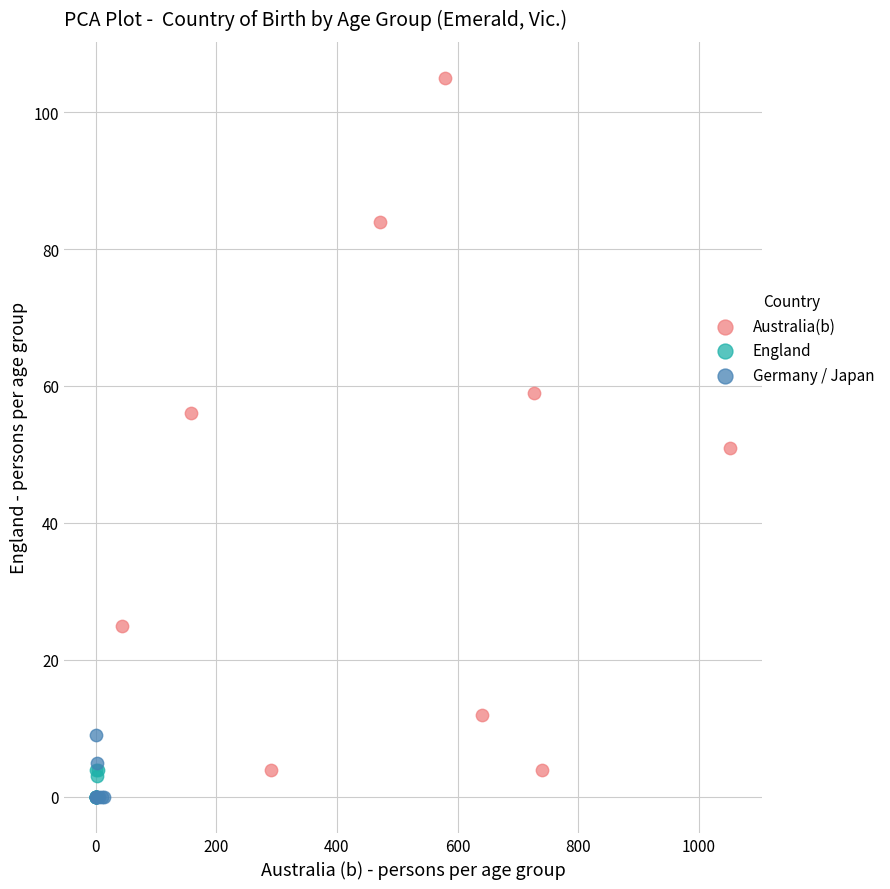

Which series has the widest spread of Y values?

Australia(b)